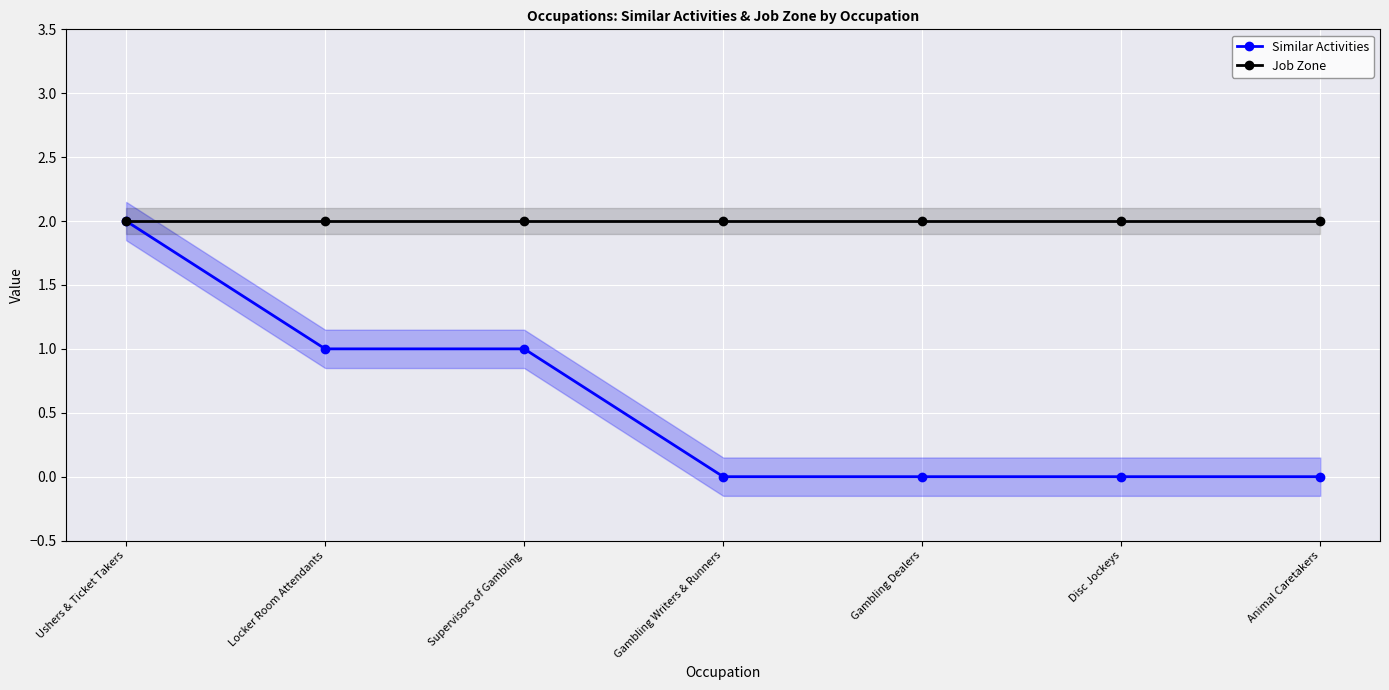

True or false: Similar Activities has more than 1 points higher than both neighbors.

False